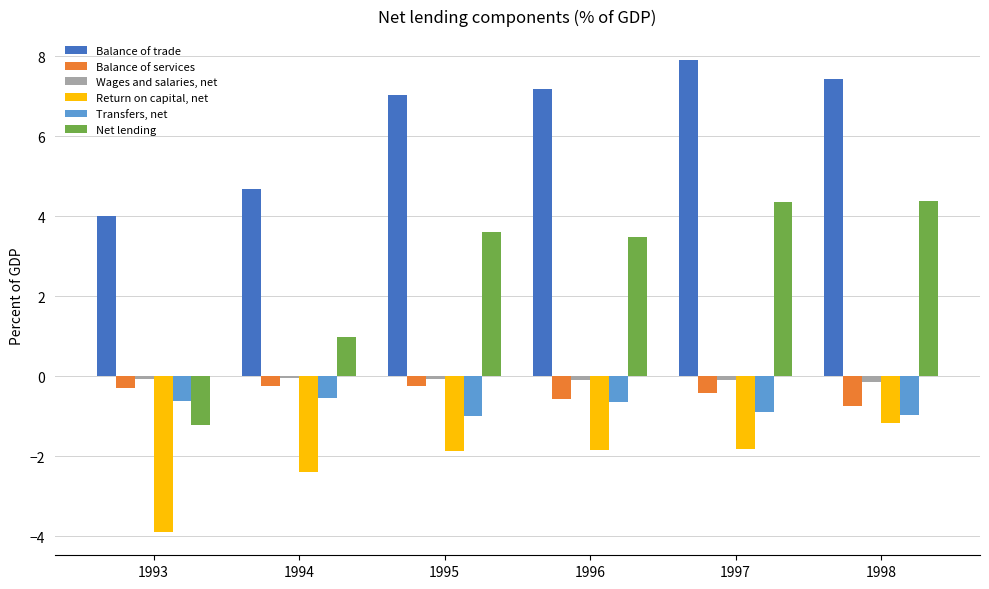

What is the sum of all Transfers, net values?

-4.7